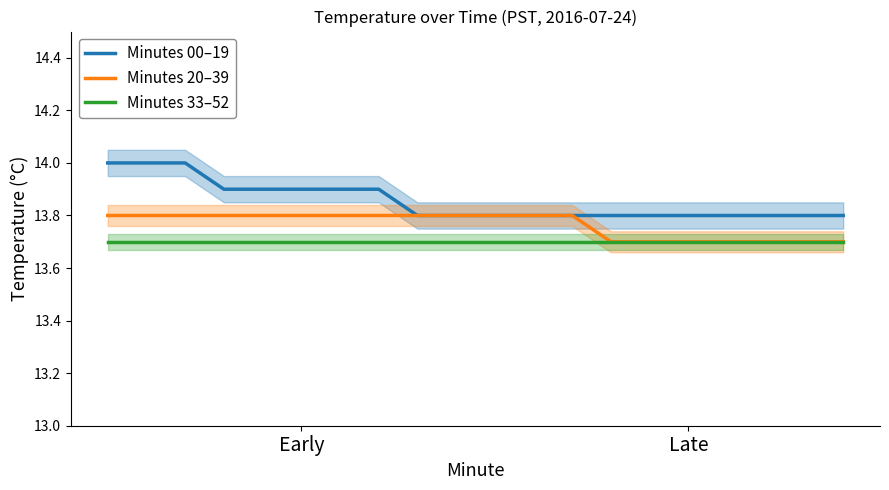

Read the Minutes 33–52 value at Early.

13.7